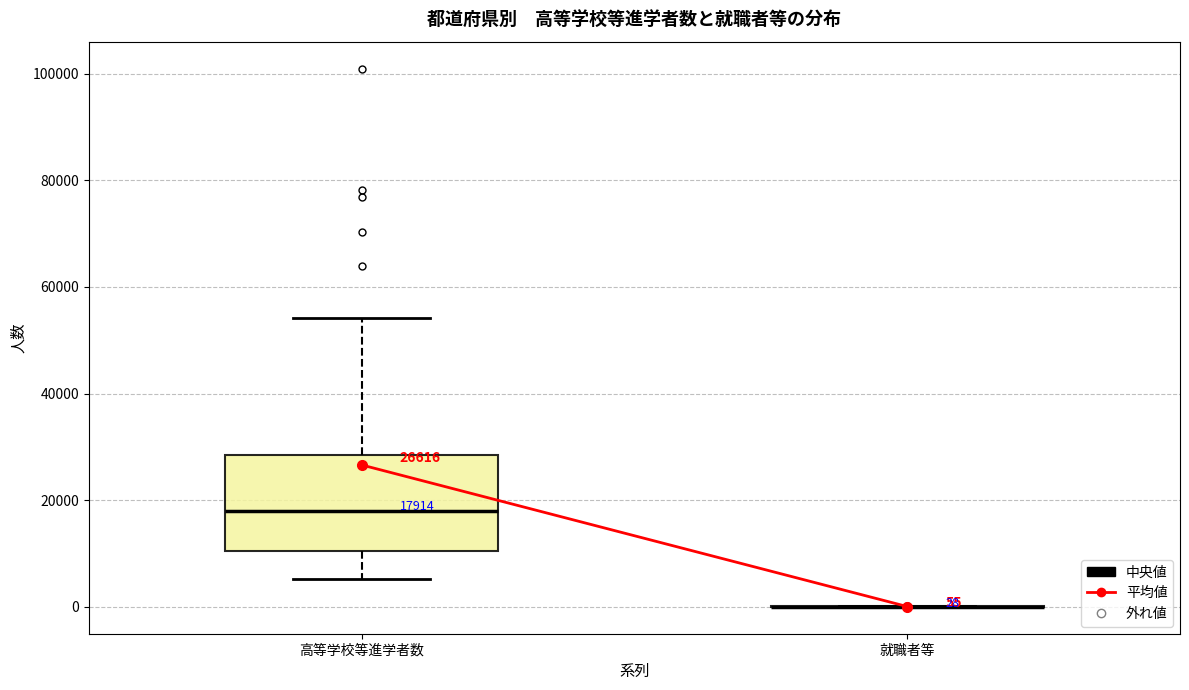

Which box is the tallest, from its lower edge to its upper edge?

高等学校等進学者数